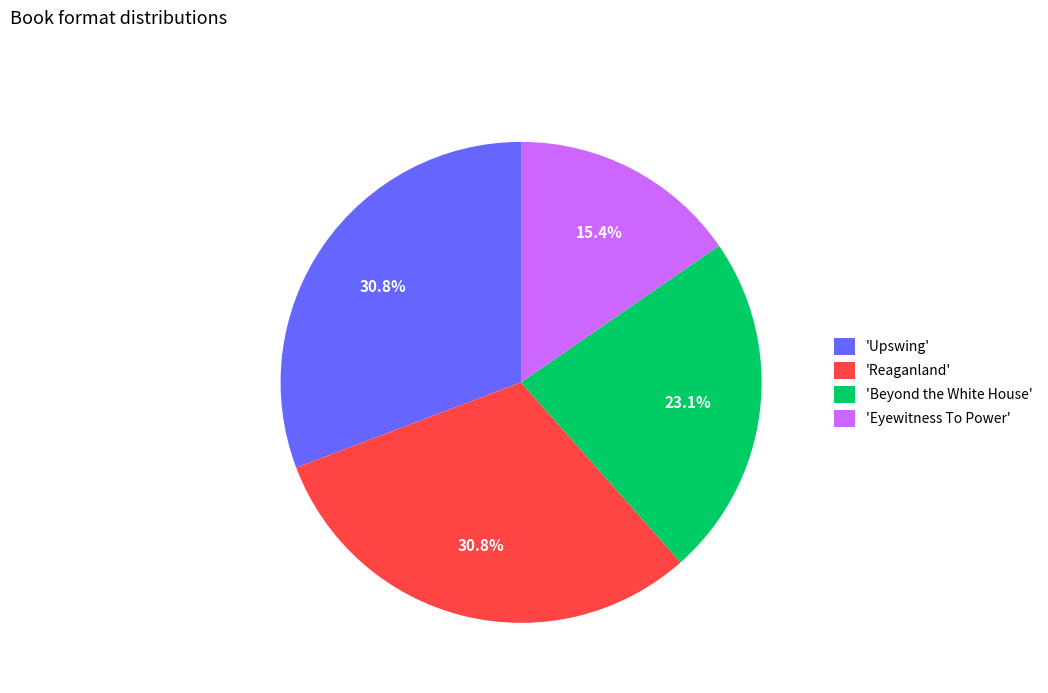

To the nearest percent, what is the difference between the largest and smallest slice percentages?

15%